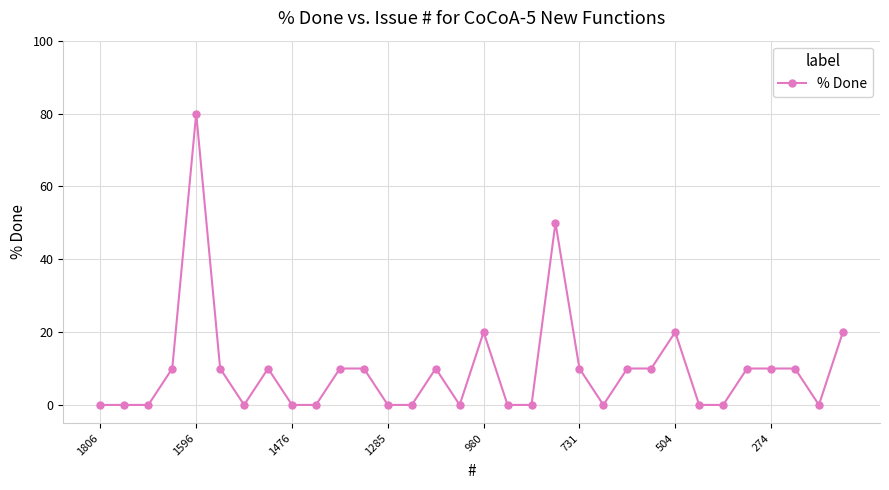

How many distinct data groups are displayed?

1